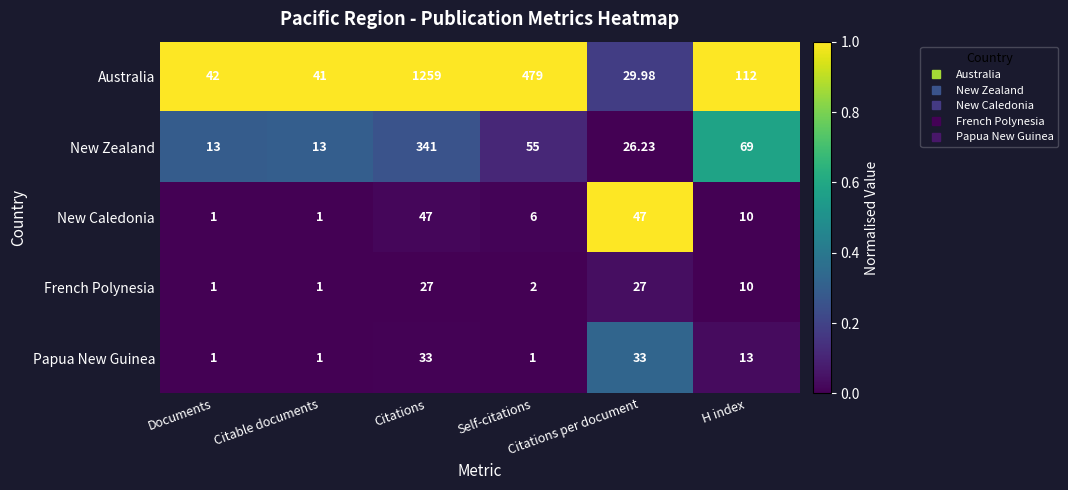

Rank the series by their maximum value, from lowest to highest.

French Polynesia, Papua New Guinea, New Caledonia, New Zealand, Australia